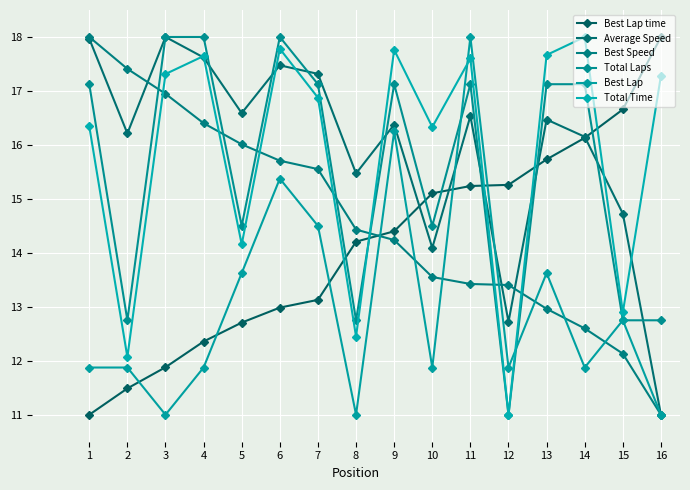

Which series has the largest range (max minus min)?

Best Lap time